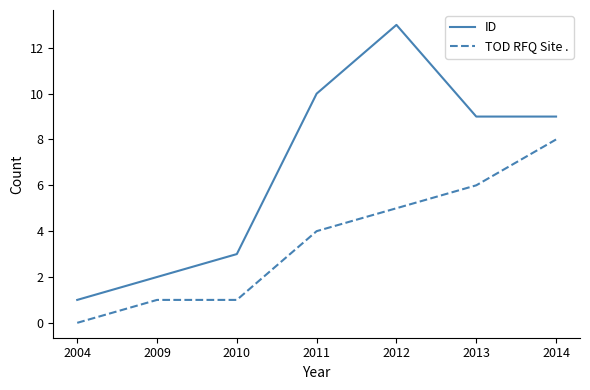

What is the difference between the TOD RFQ Site . values at 2011 and 2014?

4